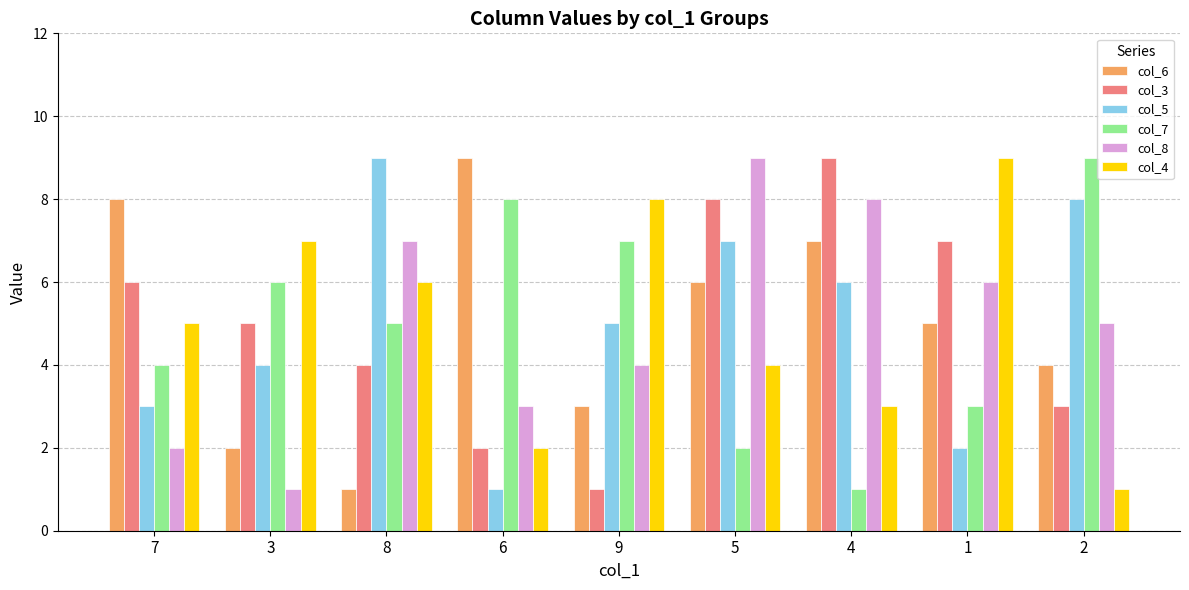

Between 7 and 4, which series saw the biggest shift?

col_8